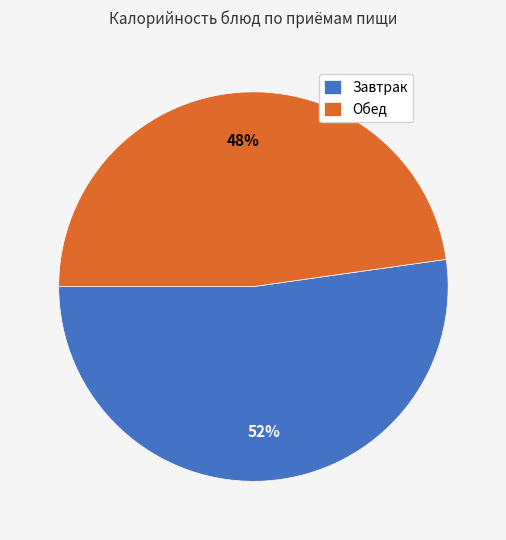

True or false: Завтрак accounts for 42% of the total.

False